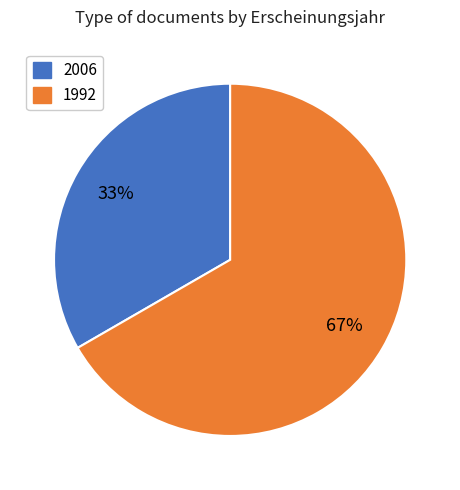

To the nearest percent, what is the average slice percentage?

50%